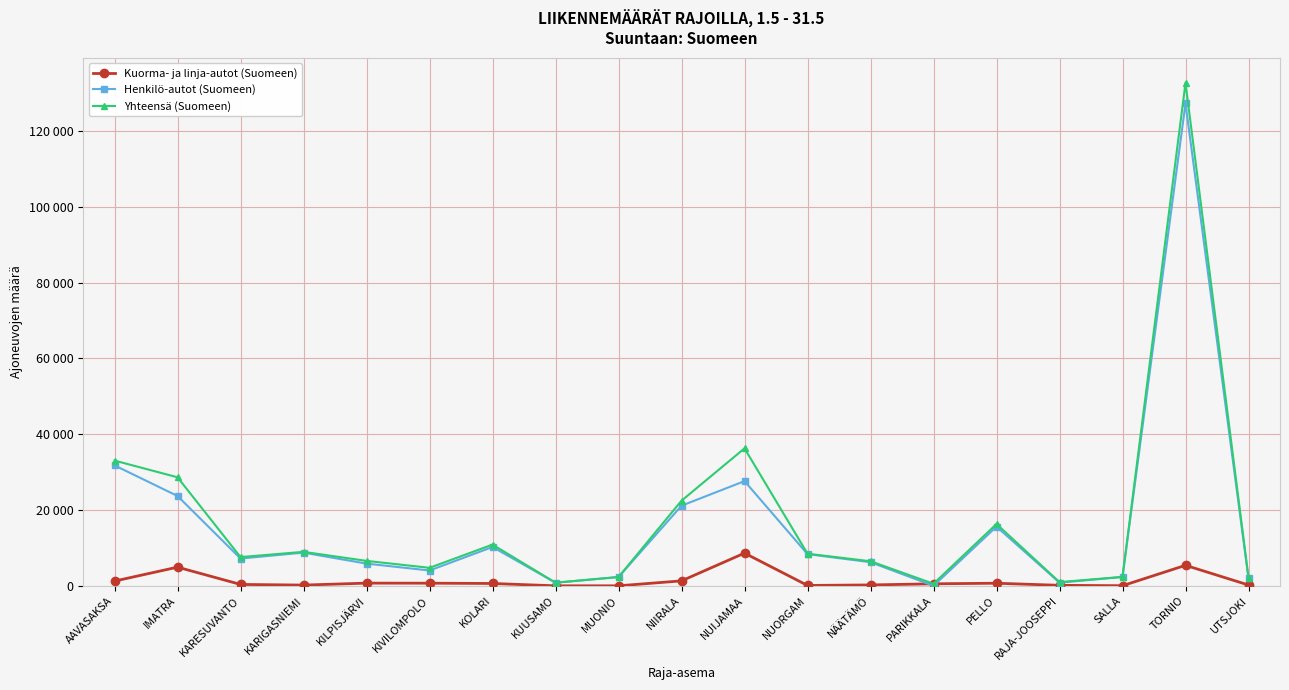

After their last crossing, which series has the higher values: Kuorma- ja linja-autot (Suomeen) or Henkilö-autot (Suomeen)?

Henkilö-autot (Suomeen)